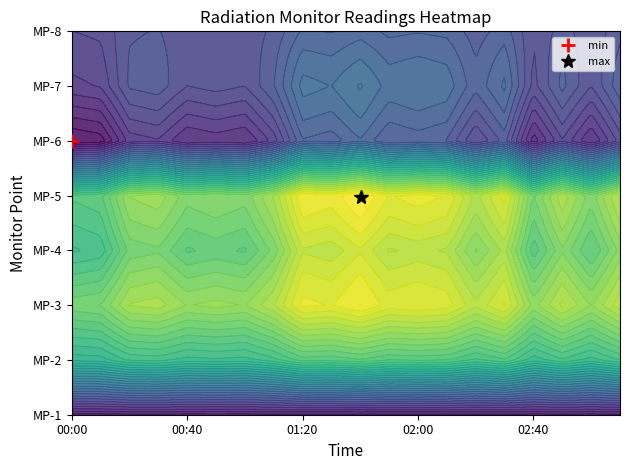

Is it true that MP-6 equals 2.0 at 00:40?

True